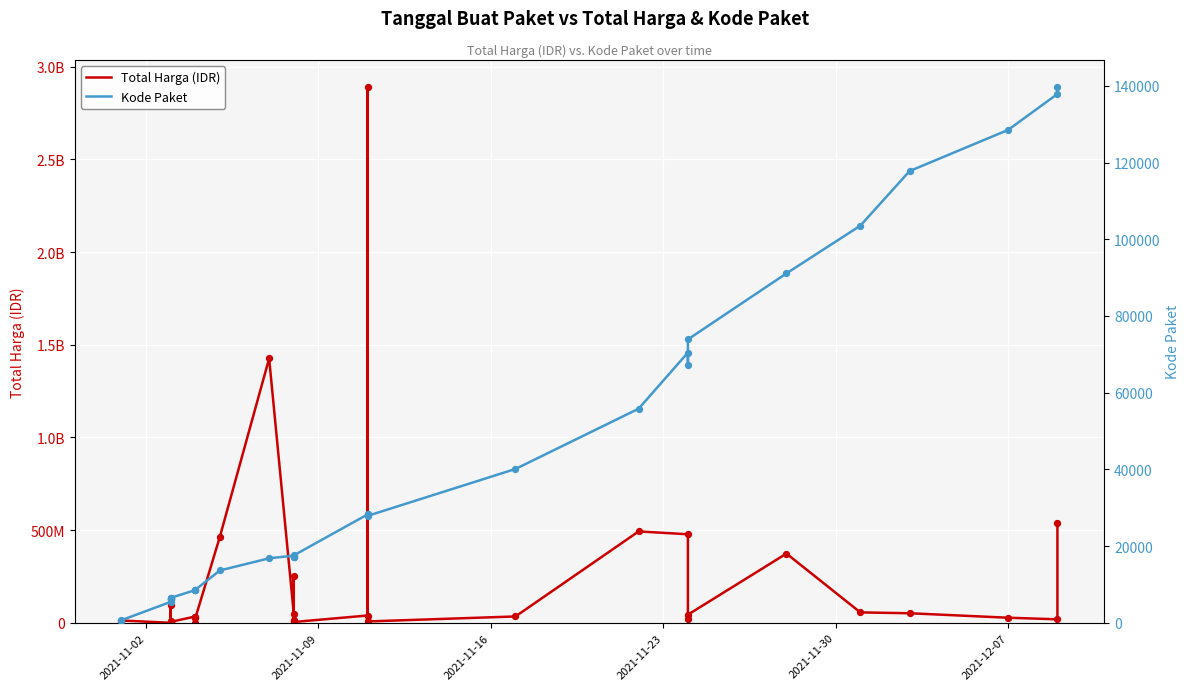

Which series reaches the minimum Y coordinate?

Kode Paket